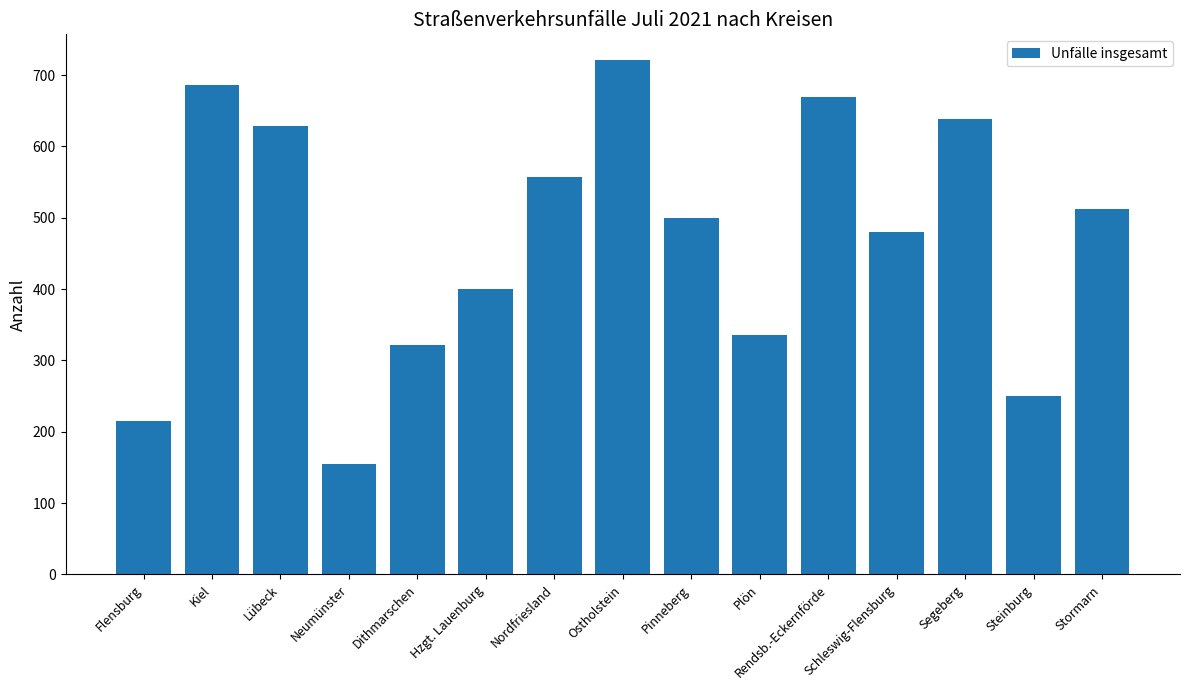

Reading left to right, extract all data points from this chart.

215	686	628	155	322	400	557	721	499	335	669	480	638	250	512